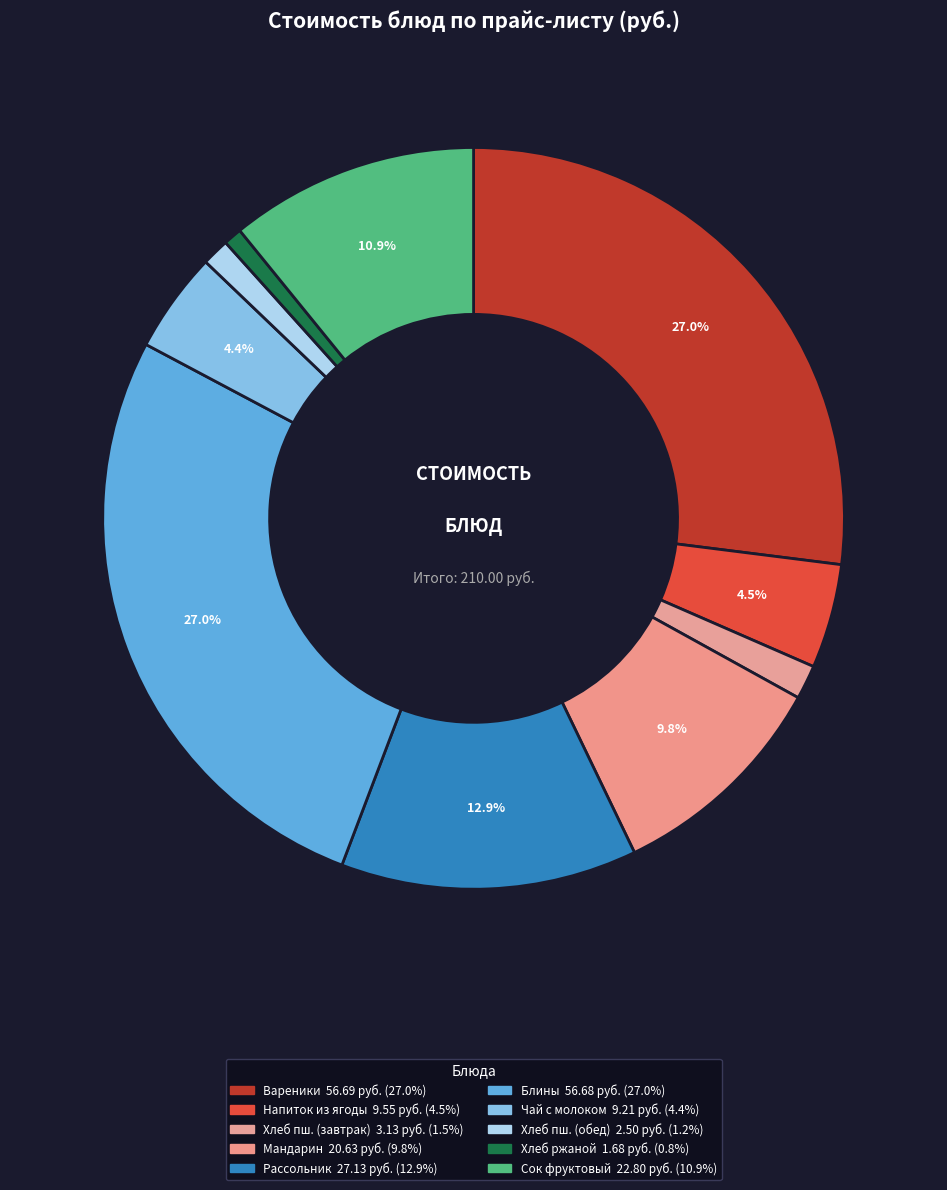

Which category has the smallest portion of the pie?

хлеб ржаной